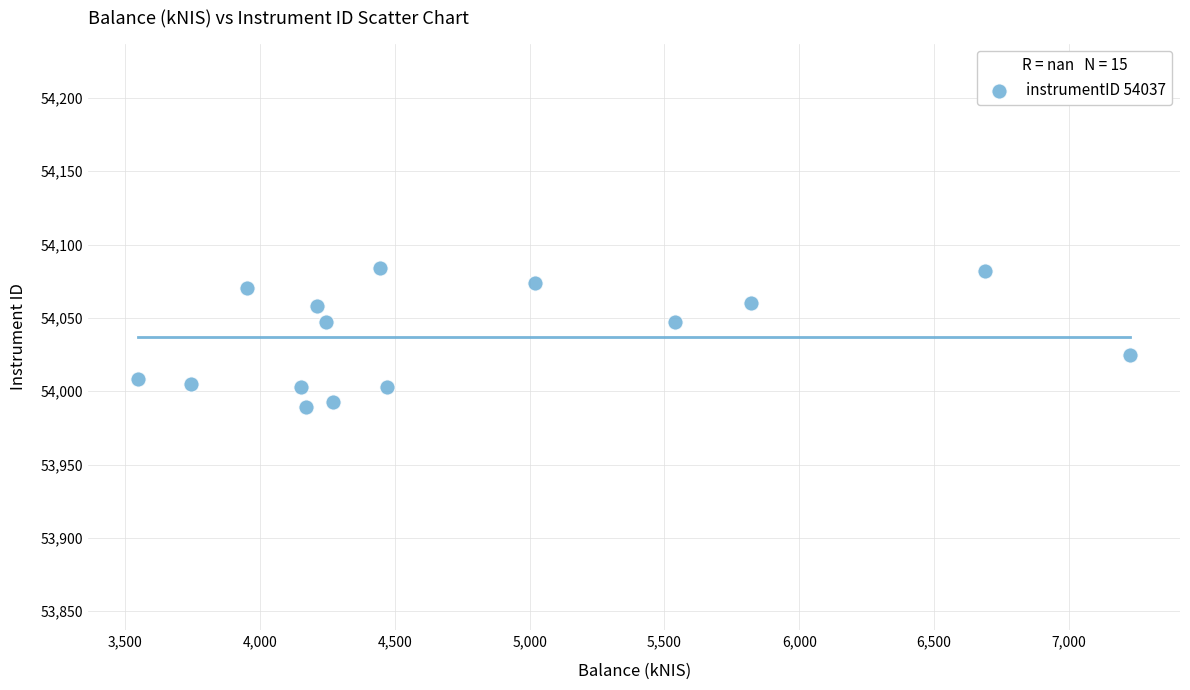

What is the range of X values (max minus min)?

3681.5